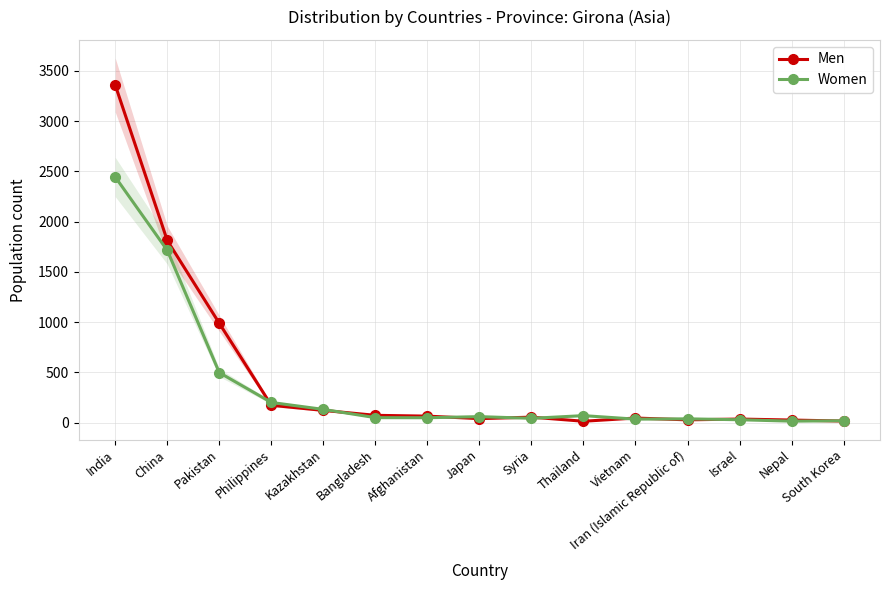

What is the difference between the maximum and second lowest values in the Women series?

2426